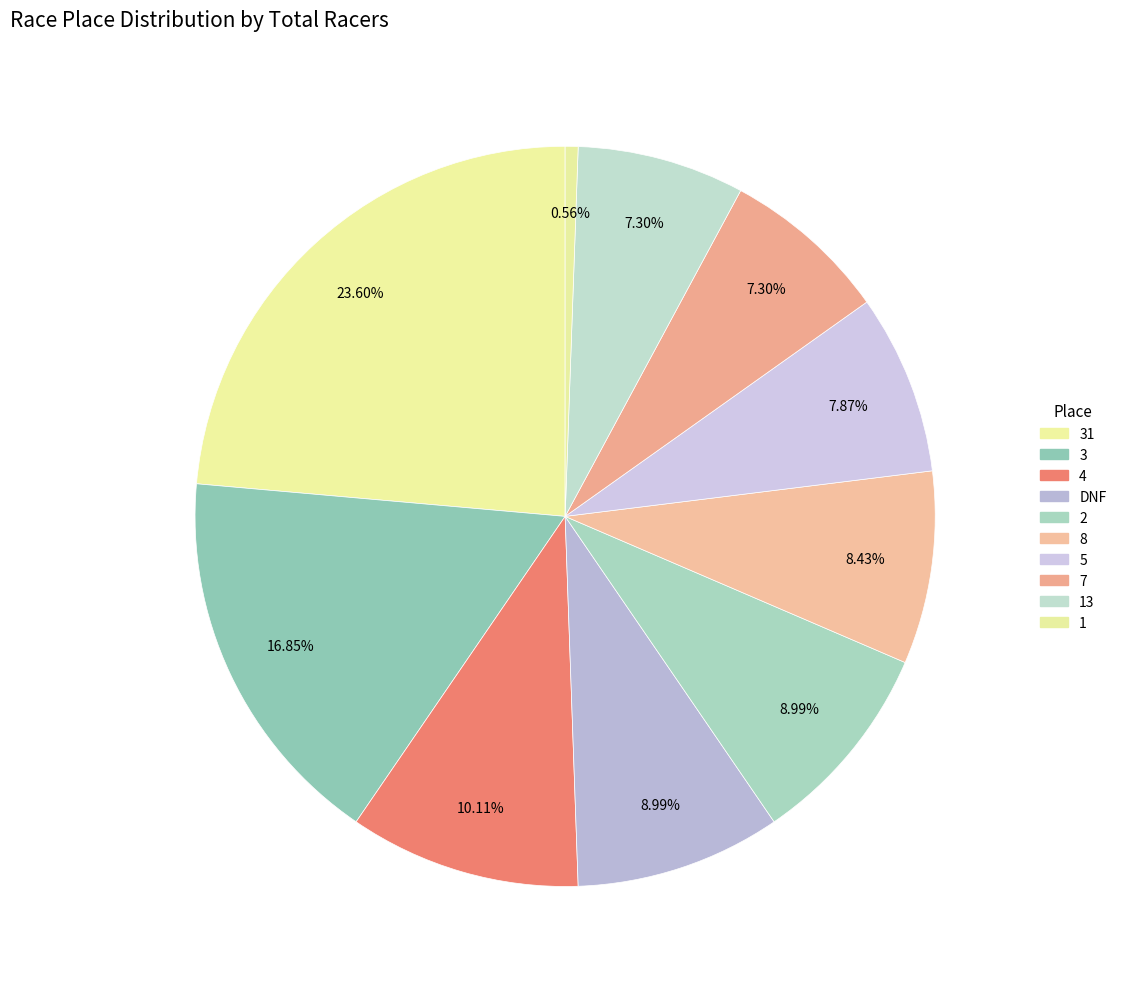

How many segments does this pie chart have?

10